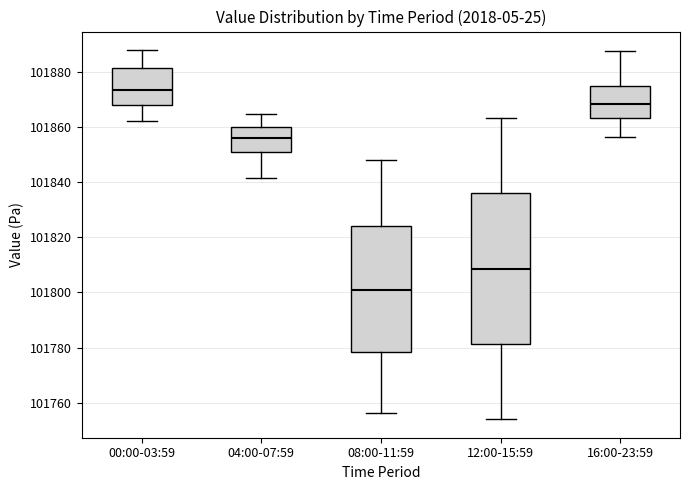

Comparing the boxes themselves (not the whiskers), which one is the tallest?

12:00-15:59